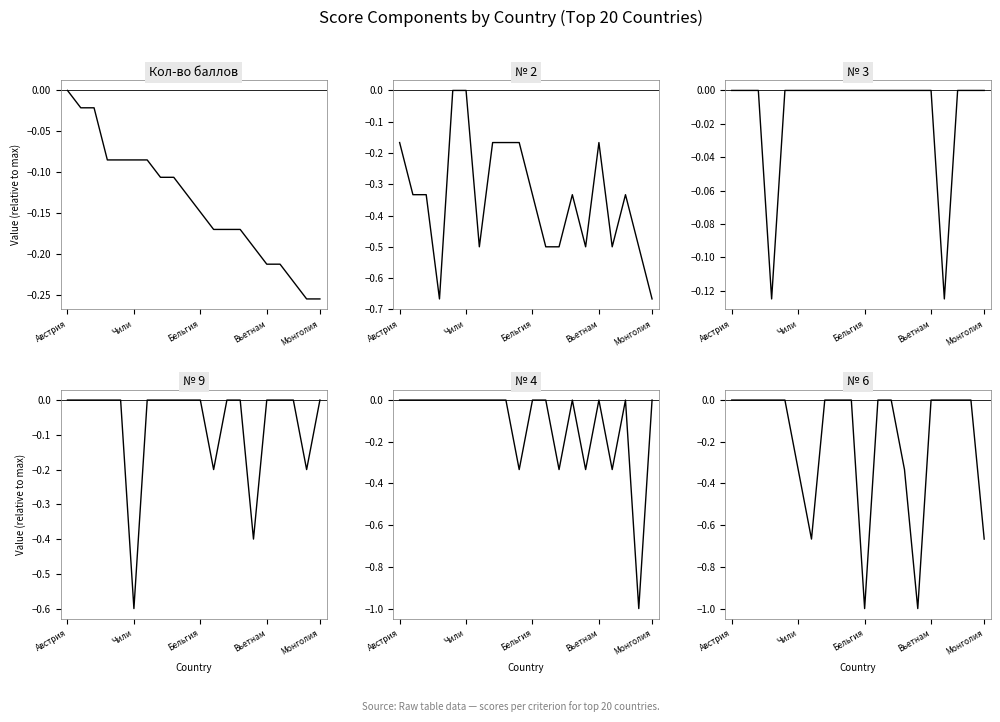

What is the spread (max minus min) of values at 7?

0.2